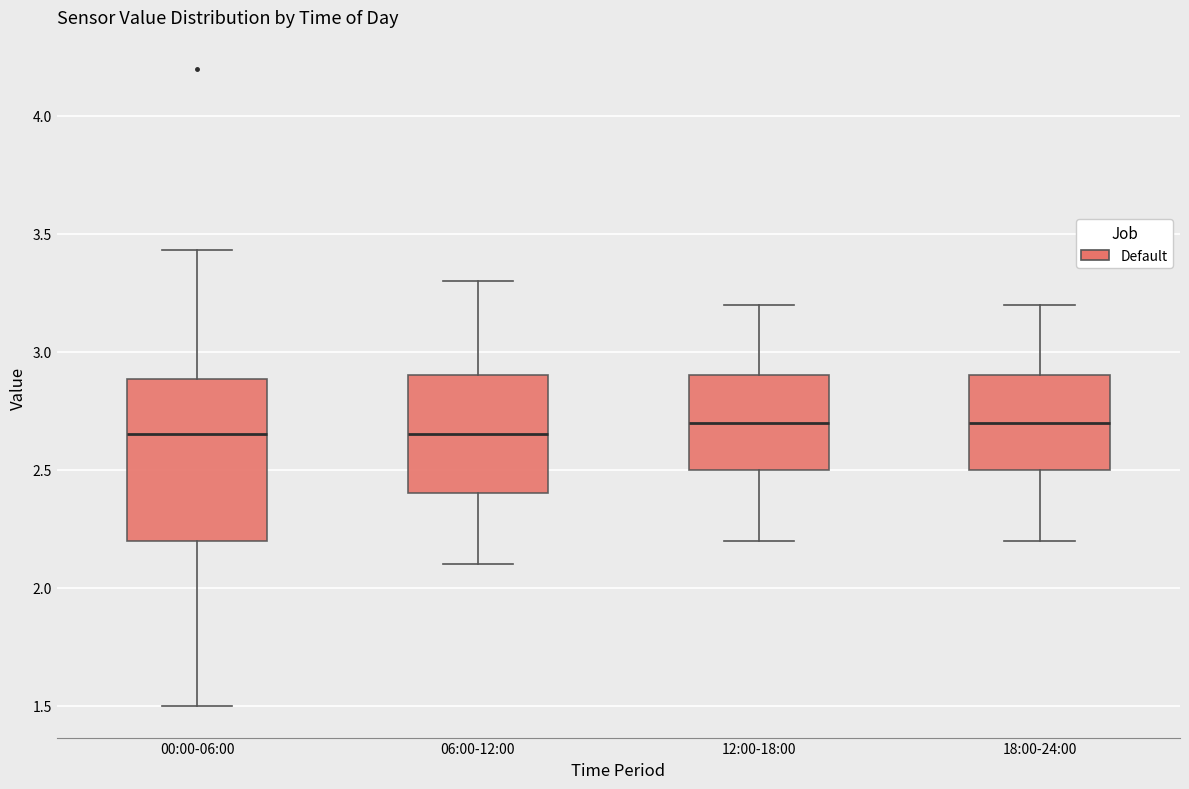

Comparing the boxes themselves (not the whiskers), which one is the tallest?

00:00-06:00